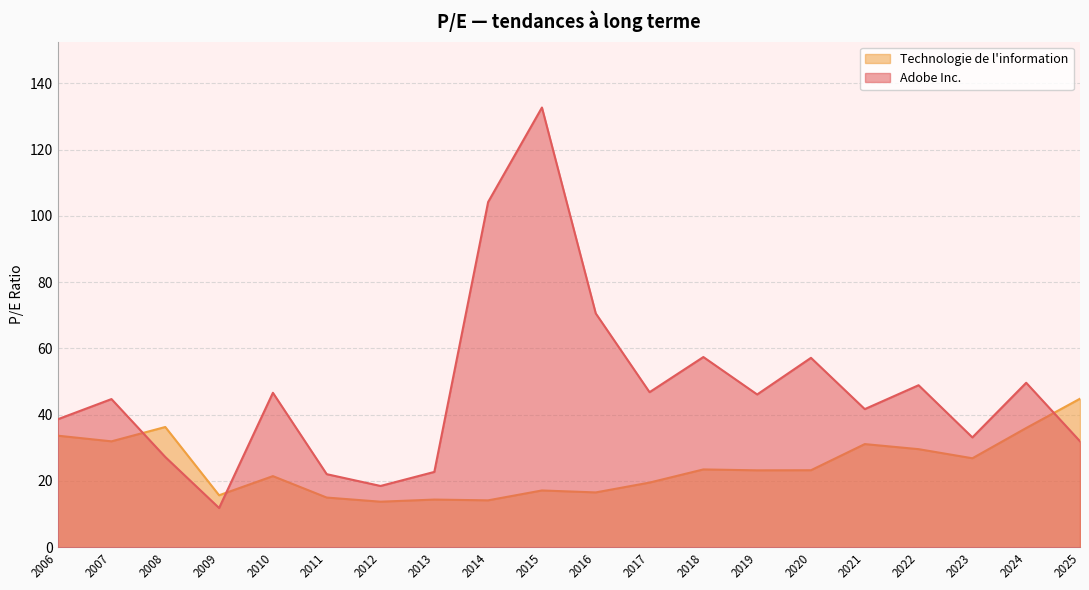

At which category is the sum across all series the highest?

2015